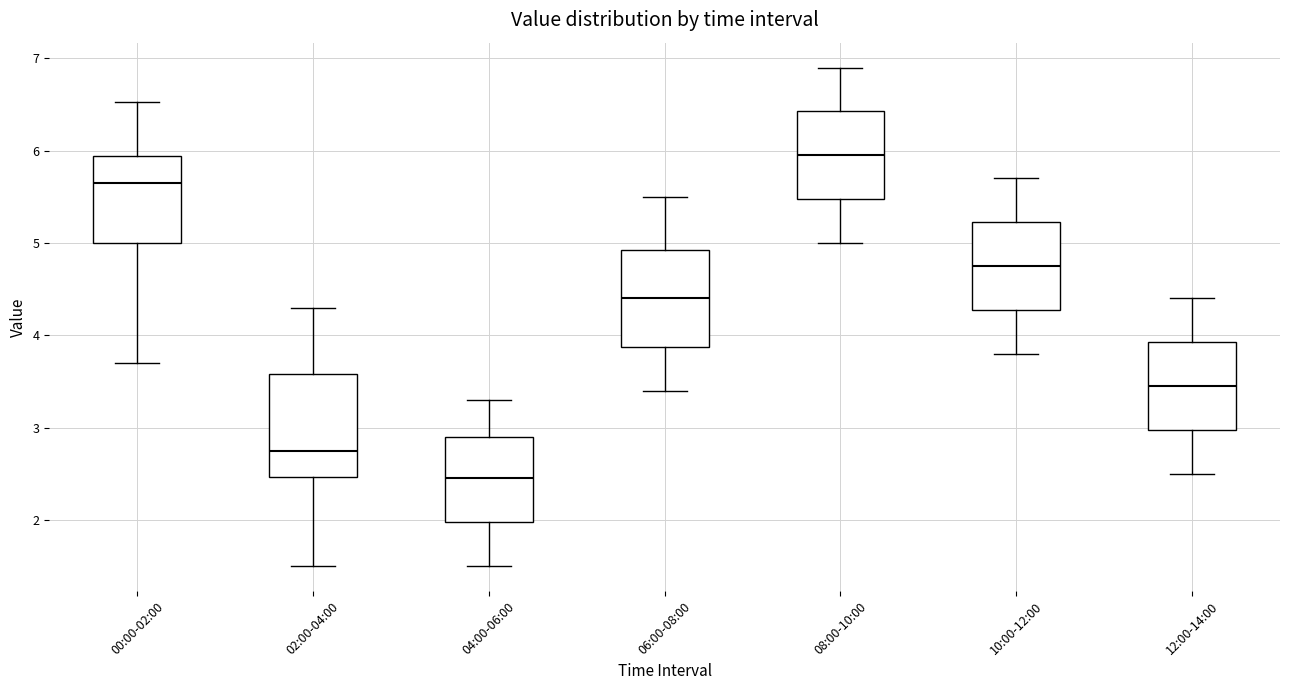

Which box has the lowest median line?

04:00-06:00